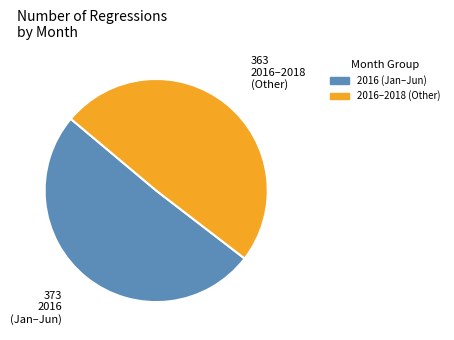

Rank the categories by value from highest to lowest.

2016 (Jan–Jun), 2016–2018 (Other)